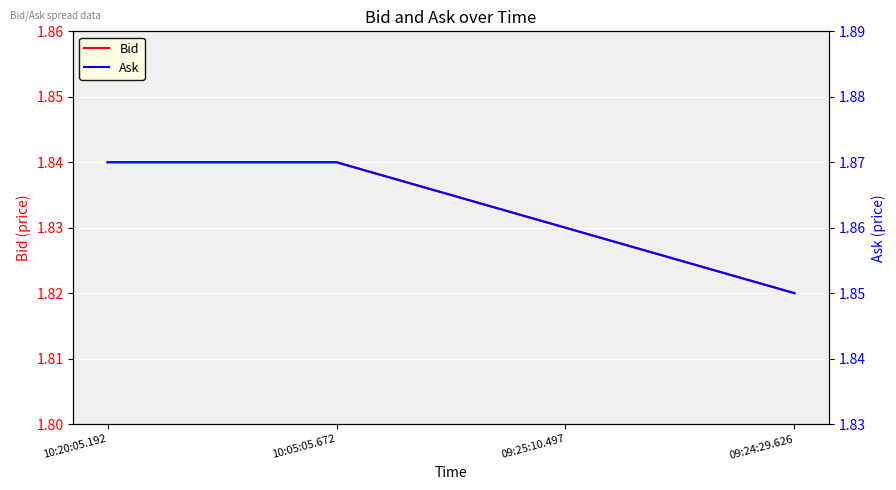

Reading left to right, list all the values displayed in this chart.

Bid: 10:20:05.192=1.8	10:05:05.672=1.8	09:25:10.497=1.8	09:24:29.626=1.8
Ask: 10:20:05.192=1.9	10:05:05.672=1.9	09:25:10.497=1.9	09:24:29.626=1.9